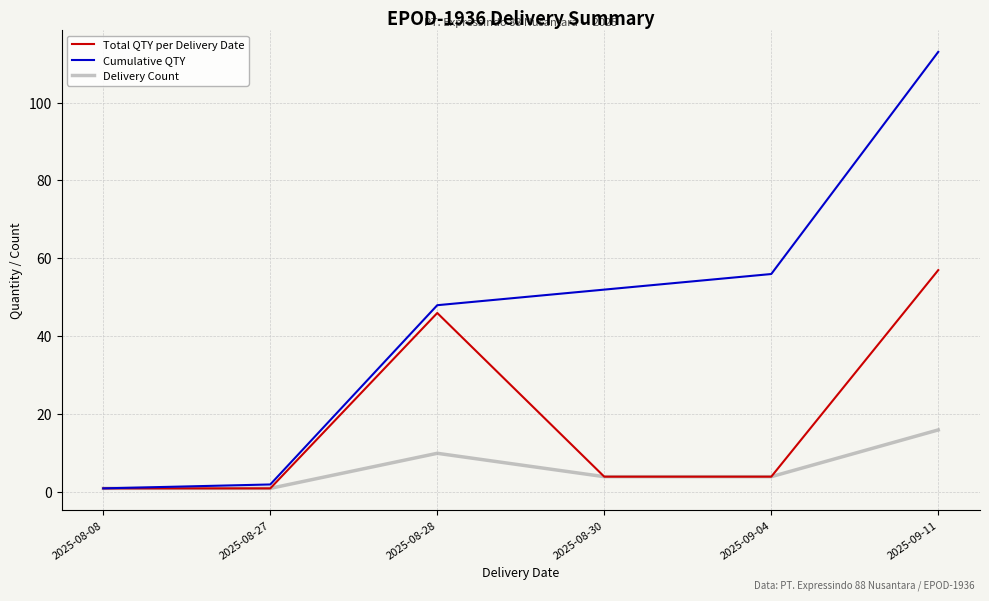

The value of Cumulative QTY at 2025-08-27 is 2. True or false?

True